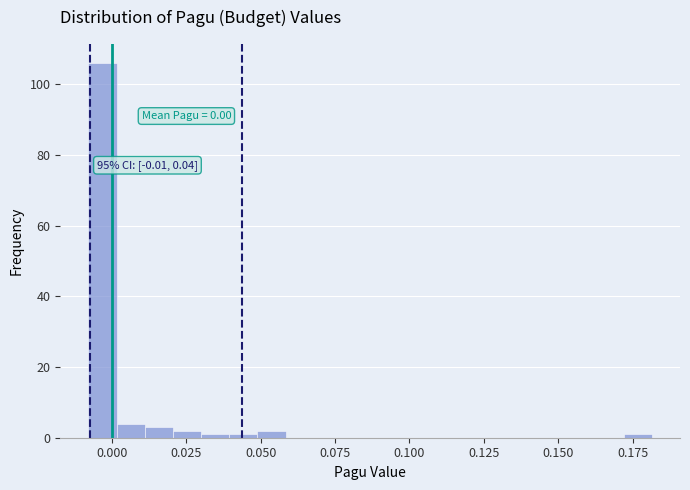

Read against the x-axis, roughly where is the centre of the tallest bar?

-0.005